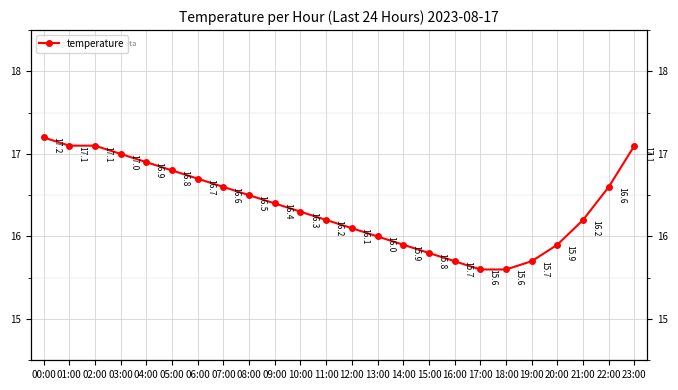

List the labels in order of value, largest first.

00:00, 01:00, 02:00, 23:00, 03:00, 04:00, 05:00, 06:00, 07:00, 22:00, 08:00, 09:00, 10:00, 11:00, 21:00, 12:00, 13:00, 14:00, 20:00, 15:00, 16:00, 19:00, 17:00, 18:00